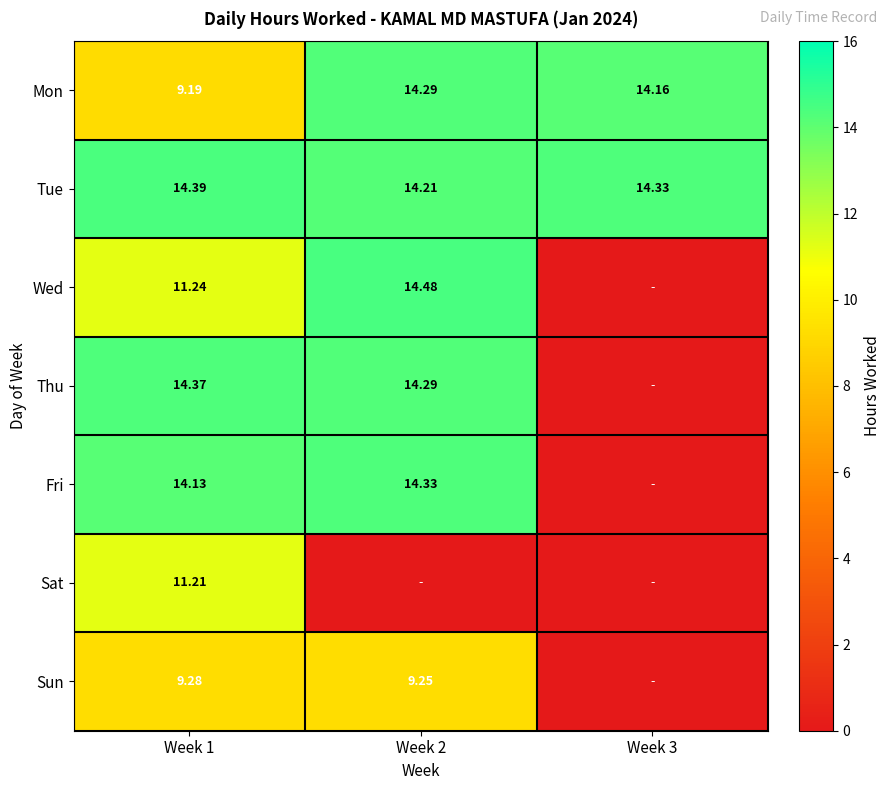

What is the highest value of the Tue series?

14.4